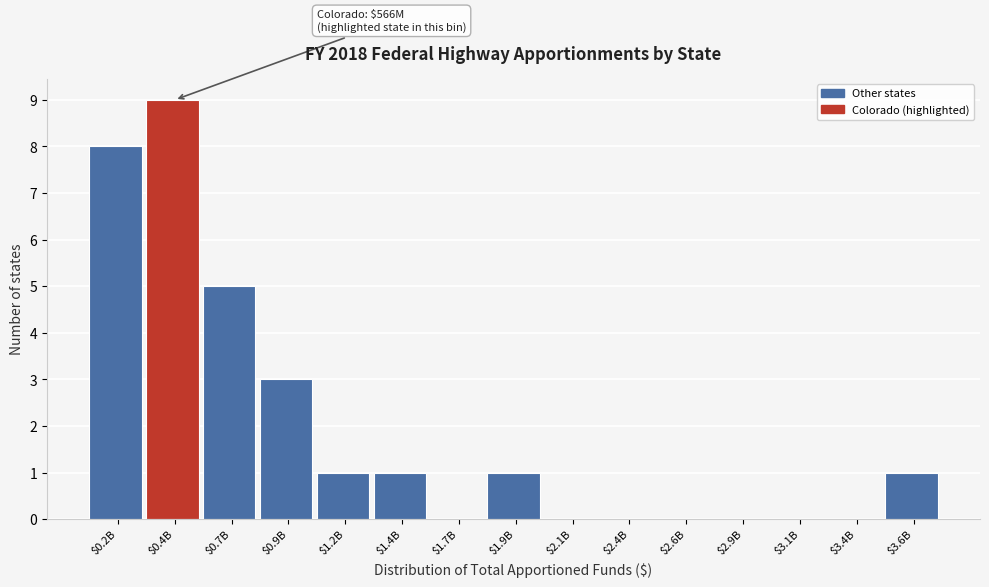

Is it true that the value at $0.9B is 5?

False